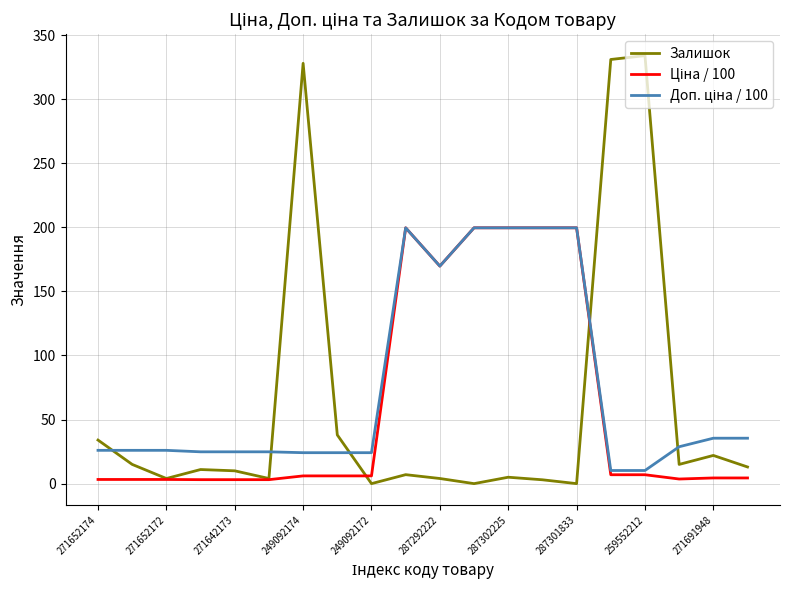

Which series has the widest spread of values?

Залишок